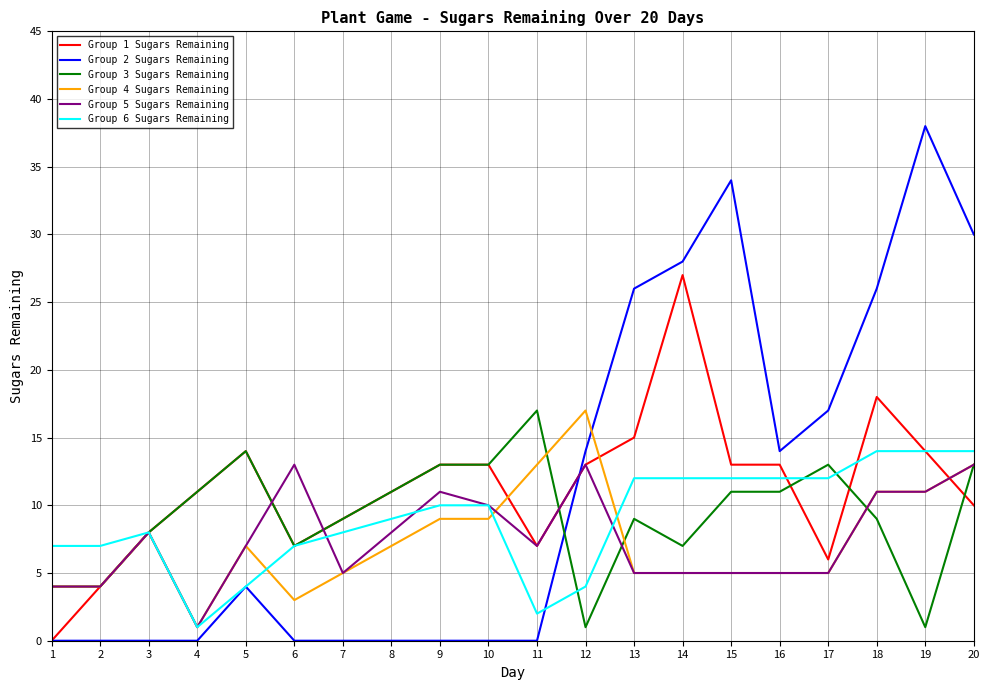

Which series has the largest range (max minus min)?

Group 2 Sugars Remaining